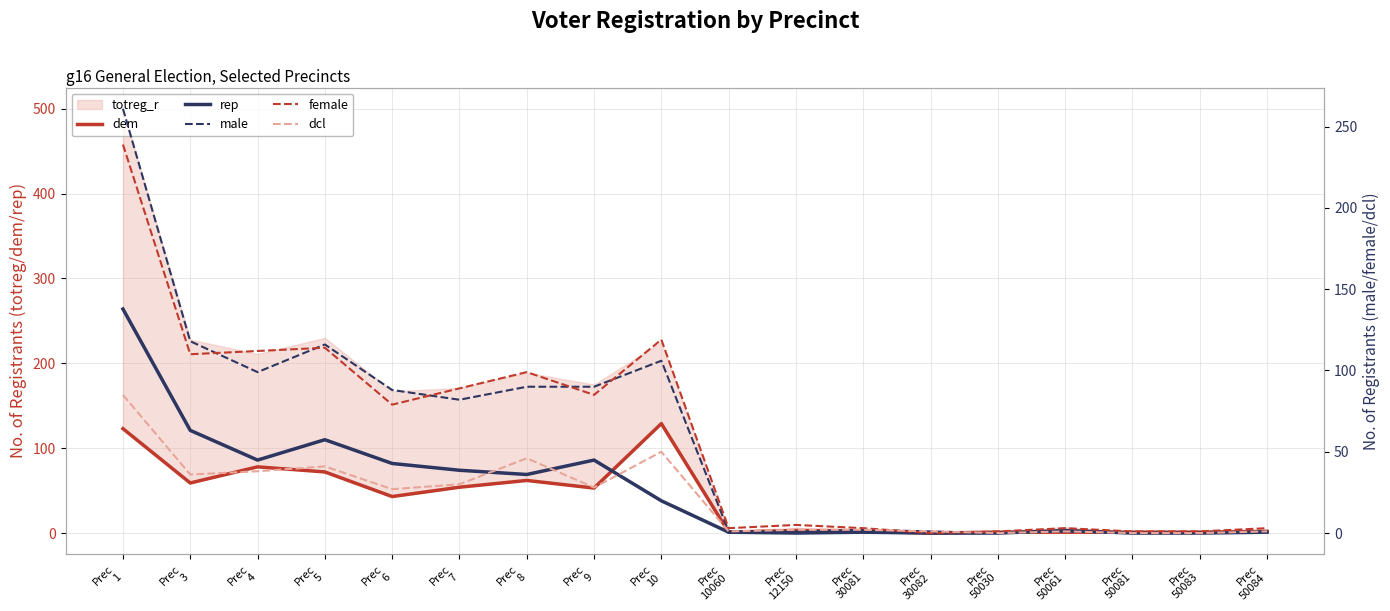

At which category is the sum across all series the highest?

Prec
1